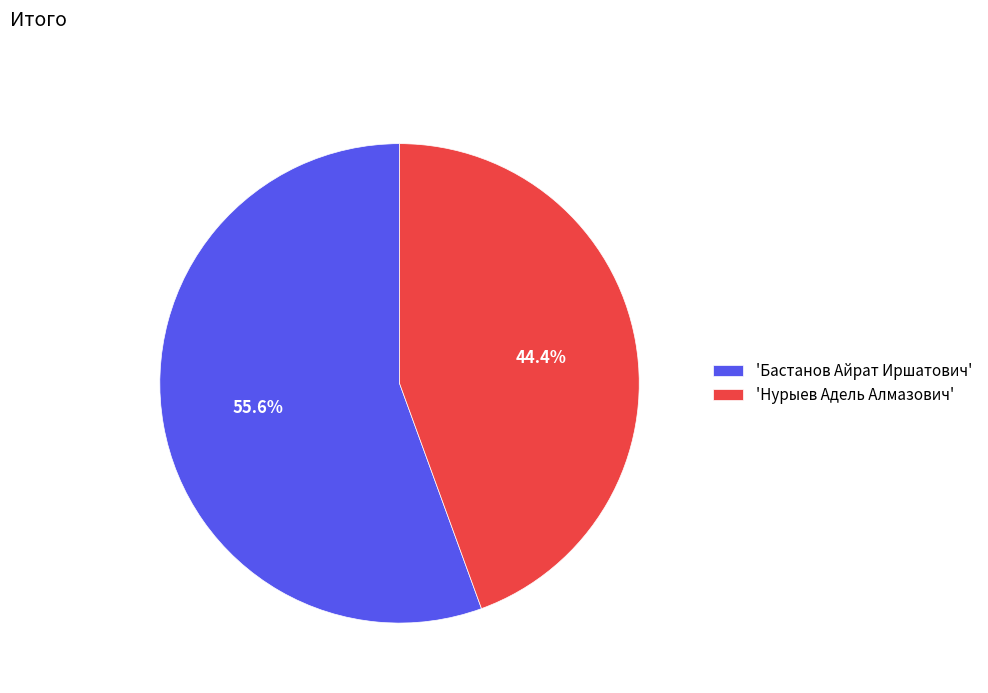

What percentage is NOT represented by 'Бастанов Айрат Иршатович'?

44.4%